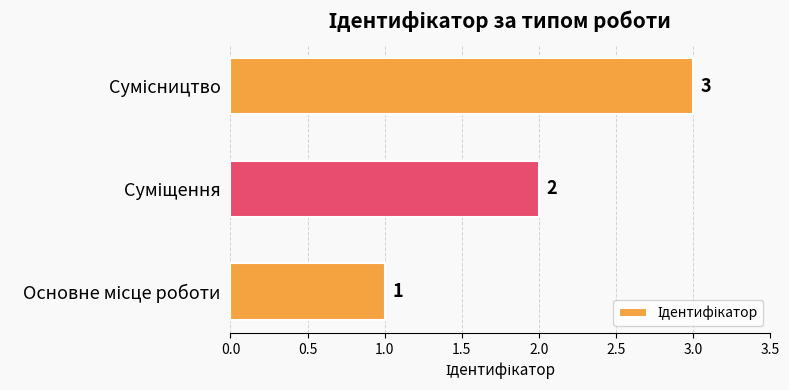

What is the sum of all values?

6